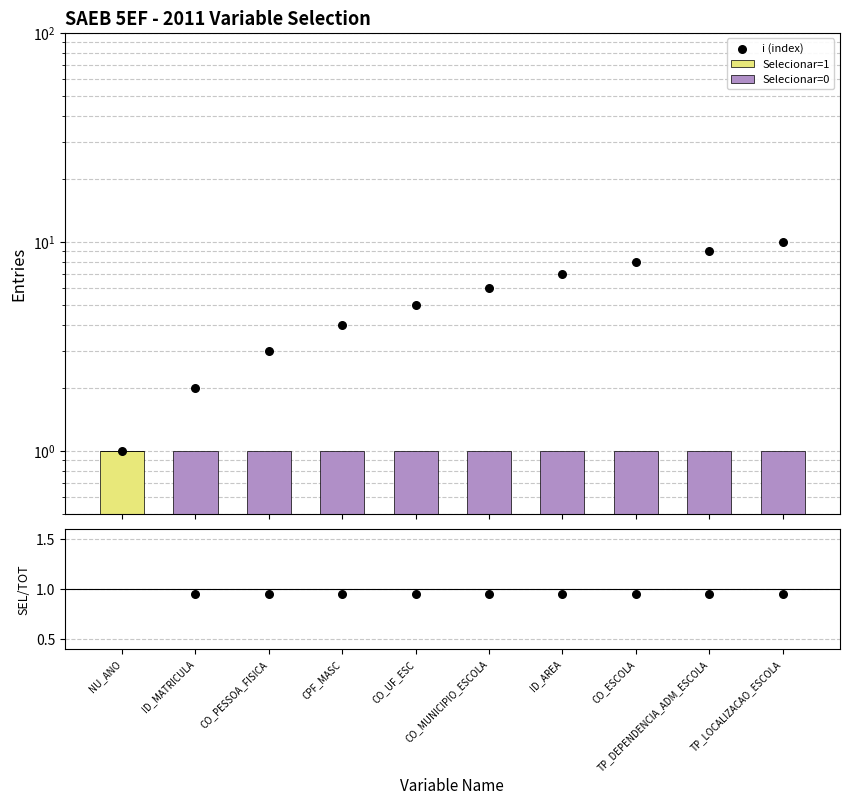

Which series contains the highest Y value?

i (index)